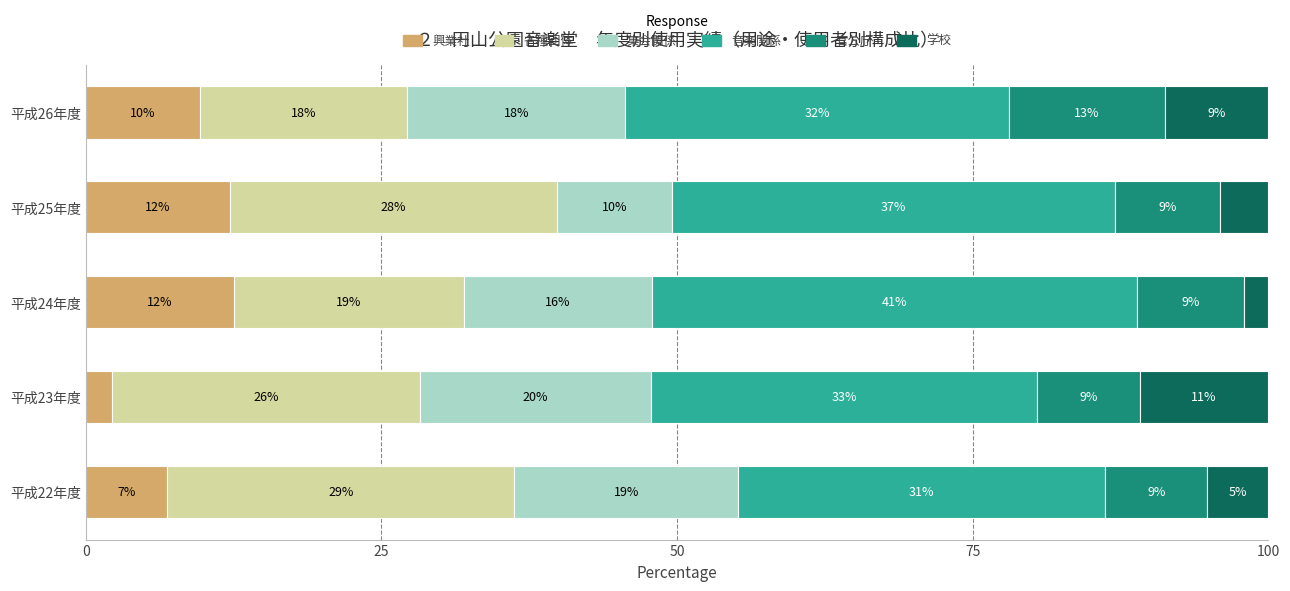

What are all the series names shown in the legend?

興業社, 各種団体, 集会関係, 音楽関係, 官公庁, 学校